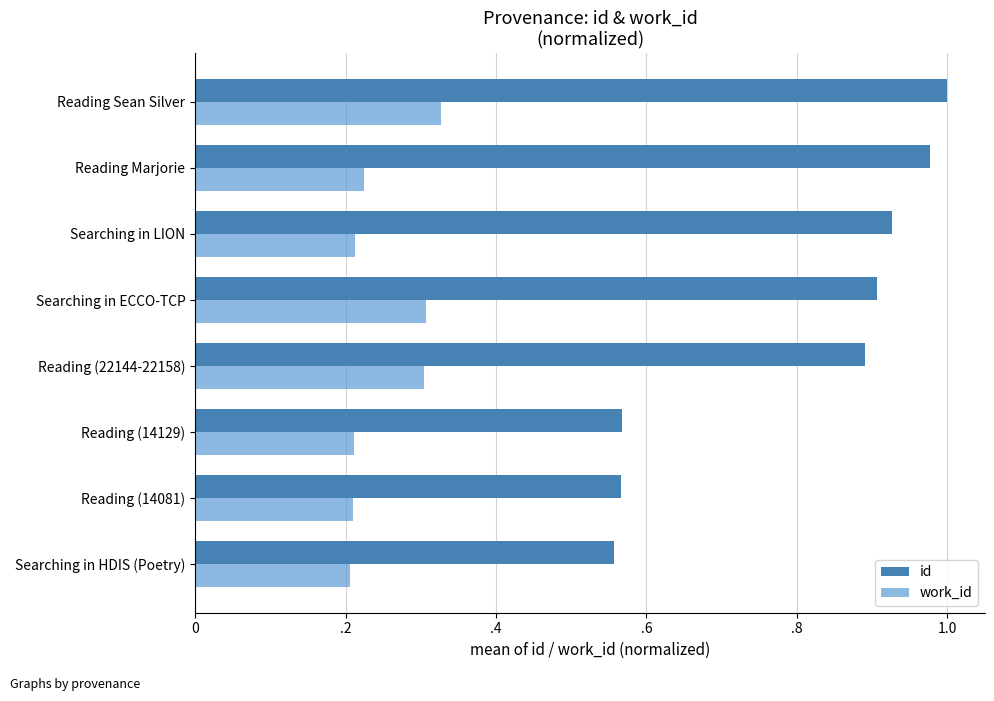

What is the difference between the maximum and second lowest values in the work_id series?

0.1